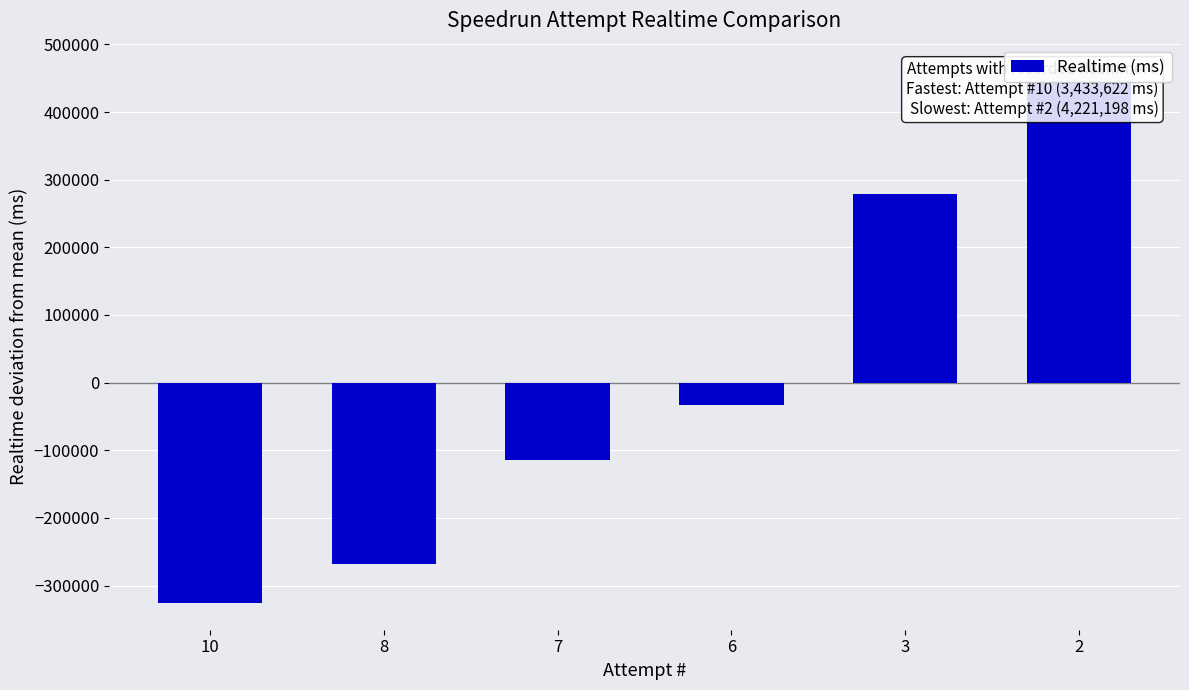

Reading right to left, transcribe all the data shown in this chart.

461642.7	279334.7	-32387.3	-113761.3	-268895.3	-325933.3